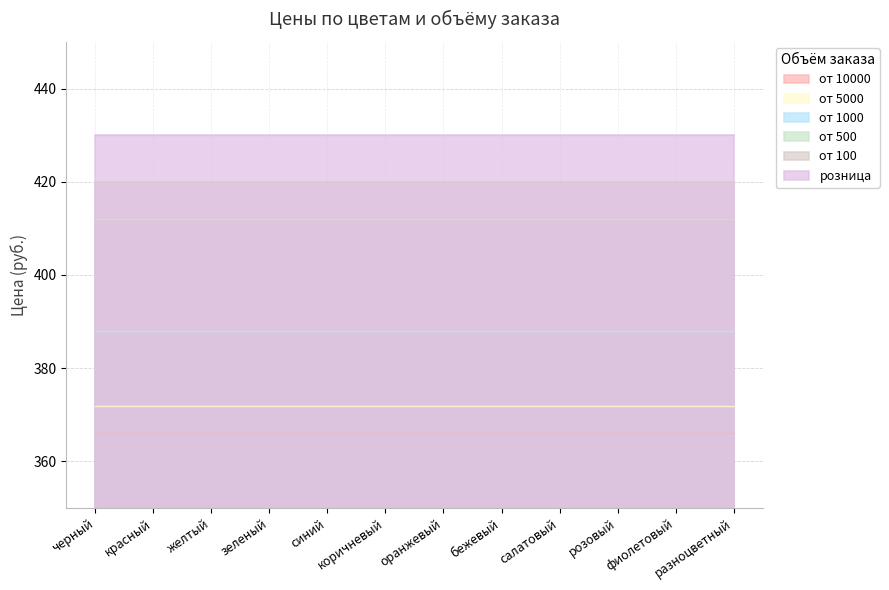

List the series in order of their peak value, lowest first.

от 10000, от 5000, от 1000, от 500, от 100, розница